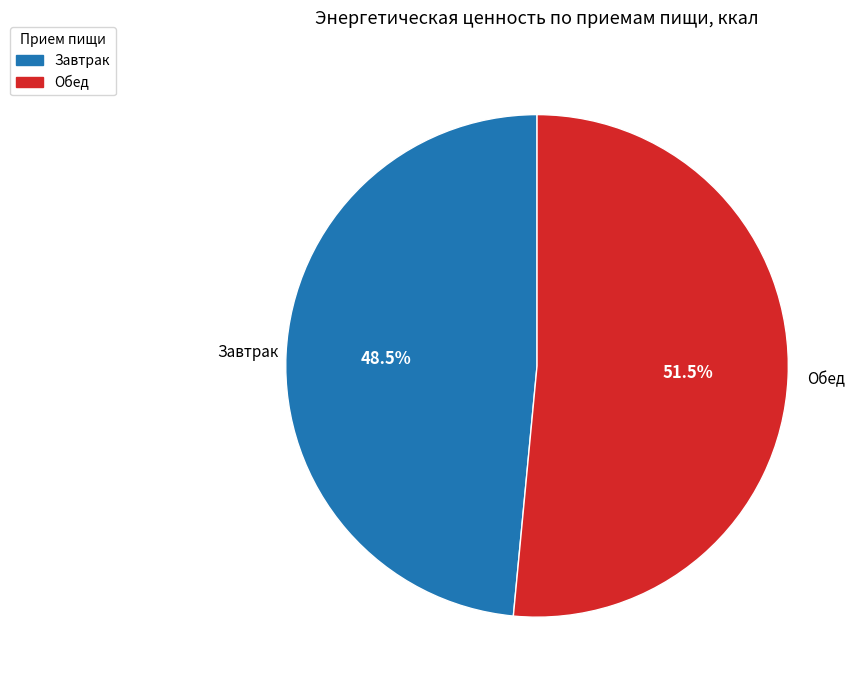

Rank the categories by value from highest to lowest.

Обед, Завтрак